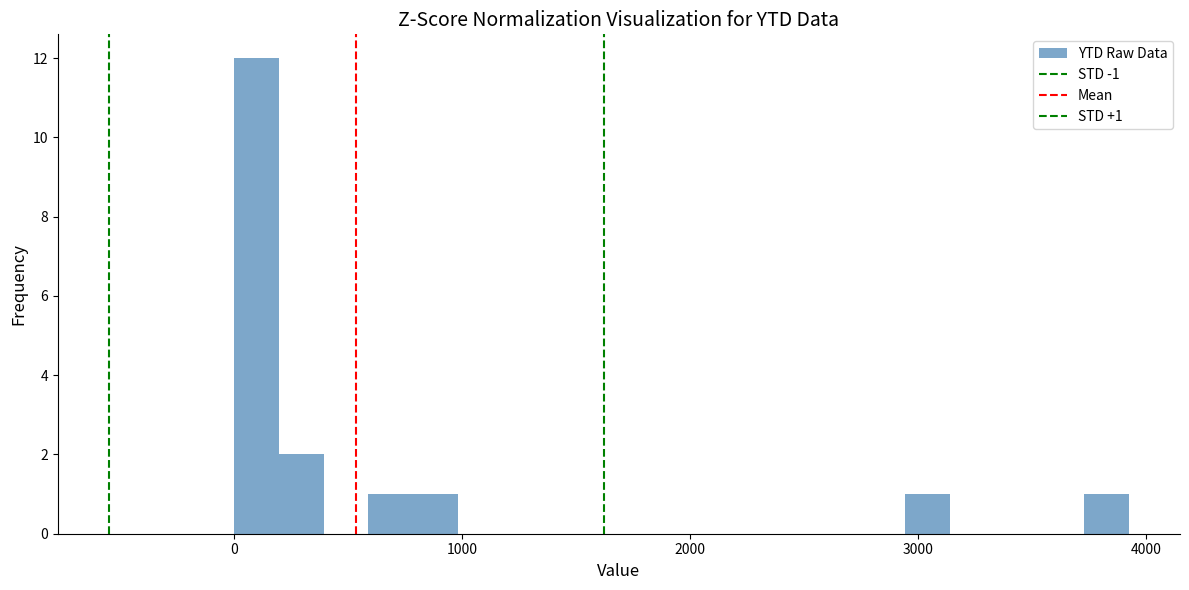

Around what value on the x-axis is the tallest bar? Give the approximate position of its centre, as read against the axis.

100